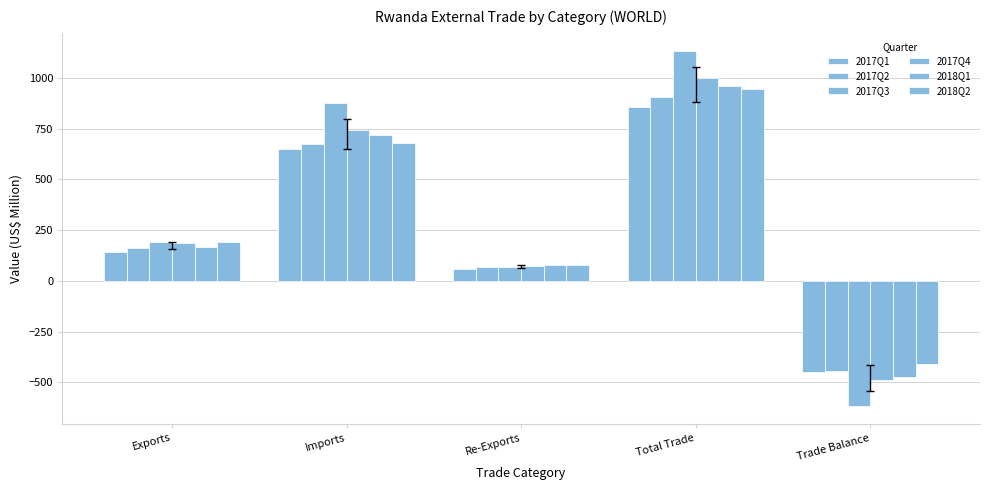

Are the bars horizontal?

No